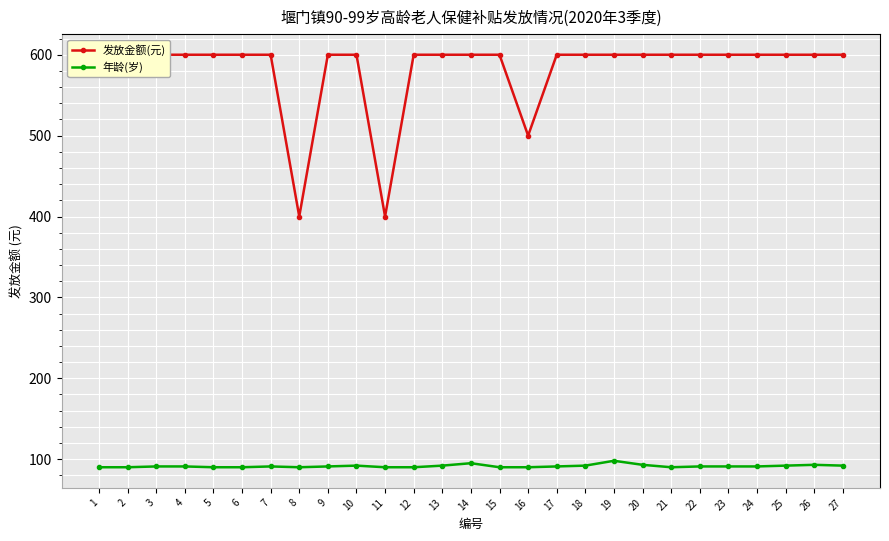

Is it true that 年龄(岁) equals 90 at 21?

True